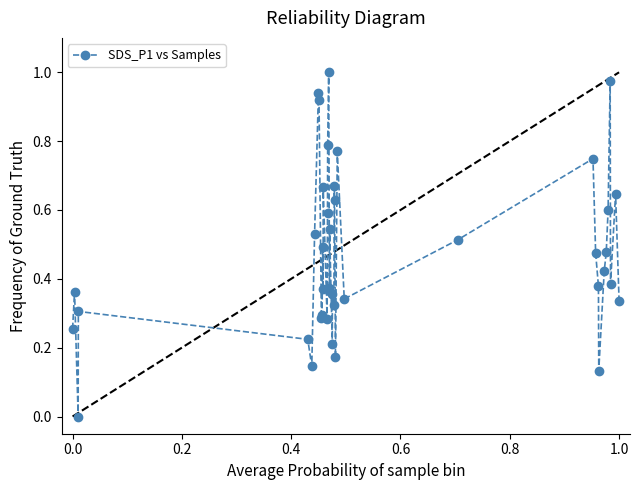

What is the sum of all values?

18.9